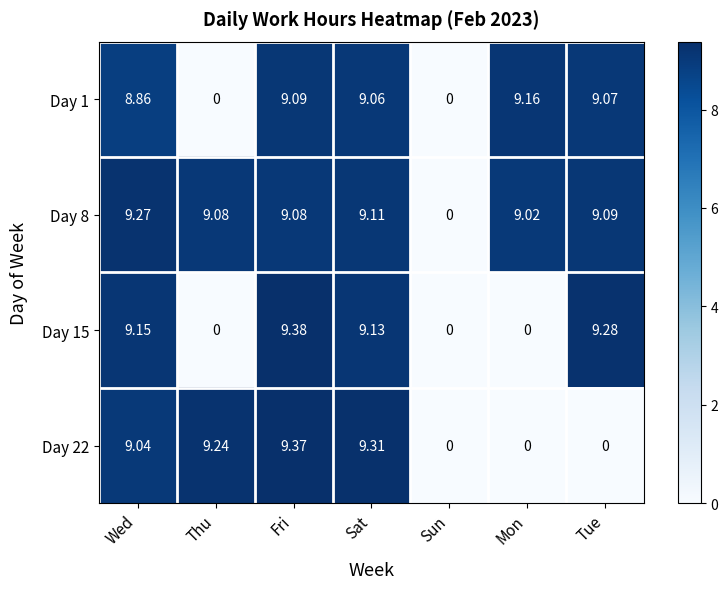

Rank the series at Wed from highest to lowest value.

Day 8, Day 15, Day 22, Day 1